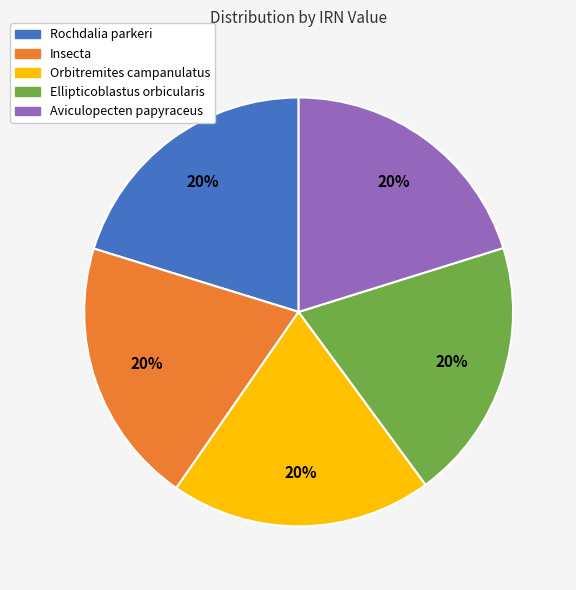

The Aviculopecten papyraceus slice represents 20% of the pie. True or false?

True